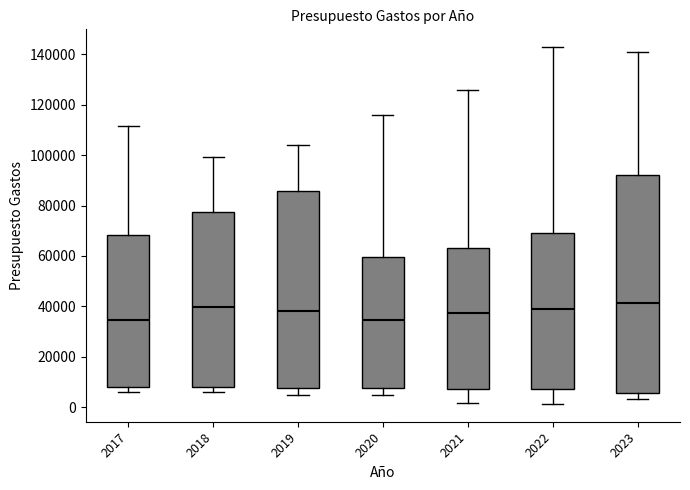

Comparing the boxes themselves (not the whiskers), which one is the tallest?

2023